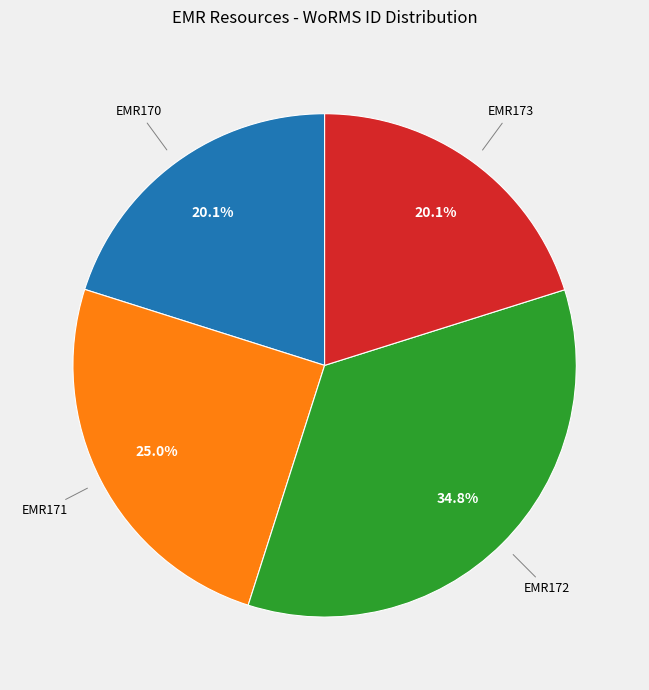

How many slices are in this pie chart?

4